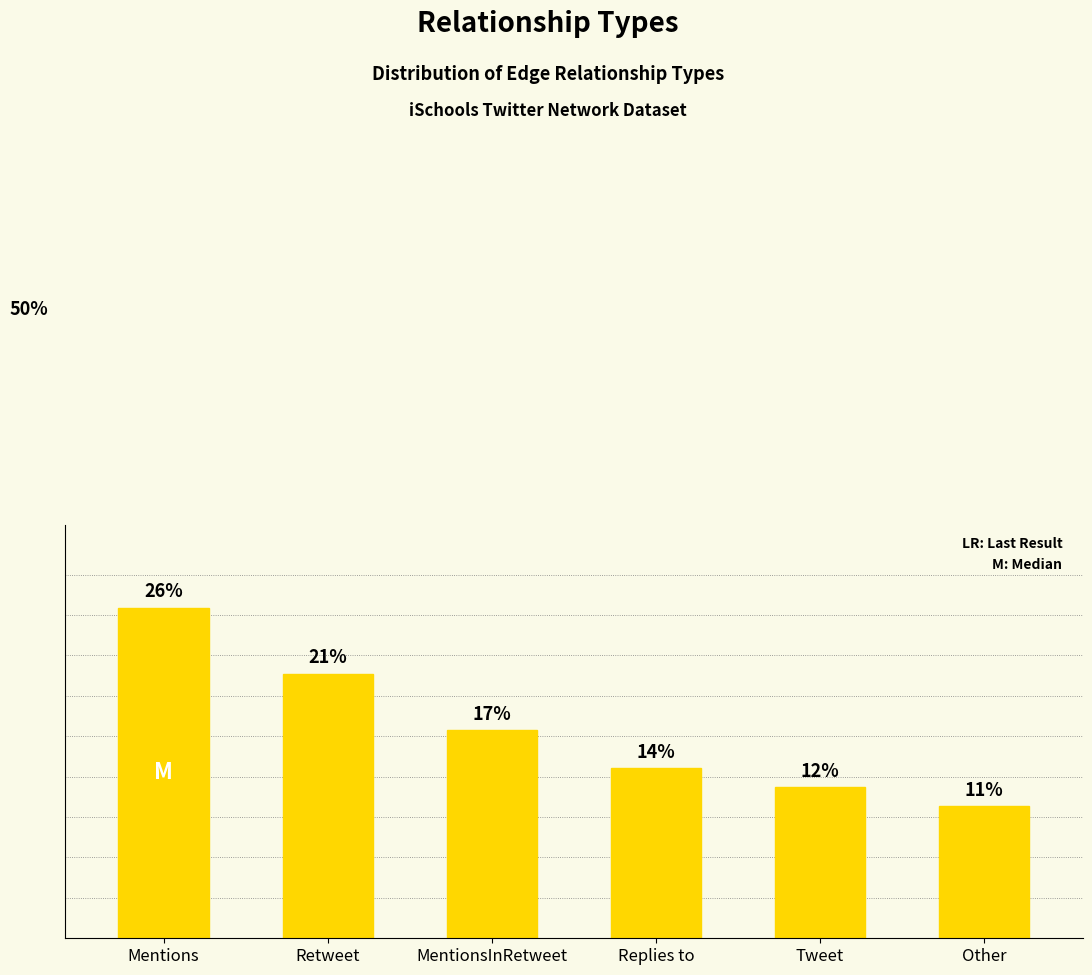

Does the chart contain any negative values?

No